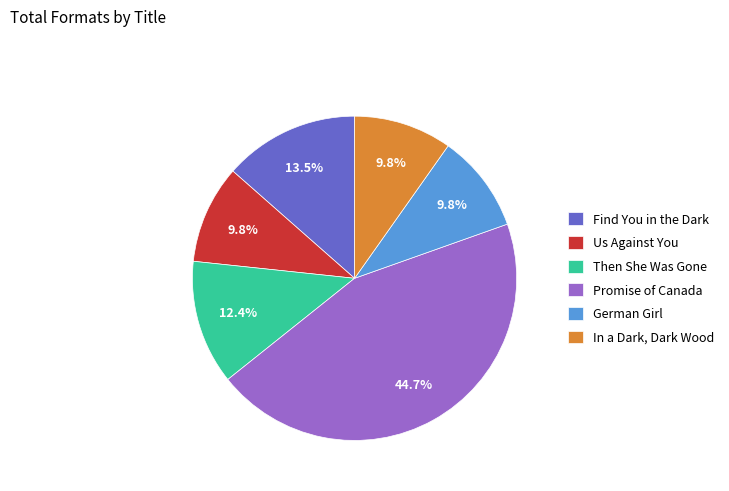

What is the largest slice in the pie chart?

Promise of Canada